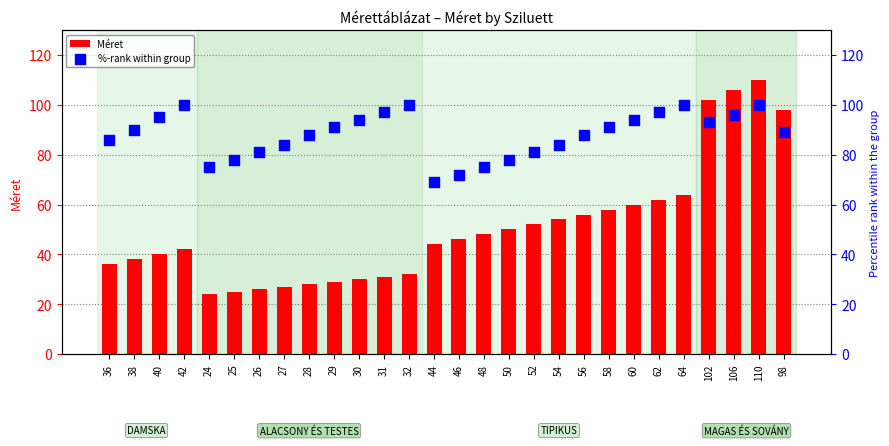

Which series reaches the maximum Y coordinate?

Méret